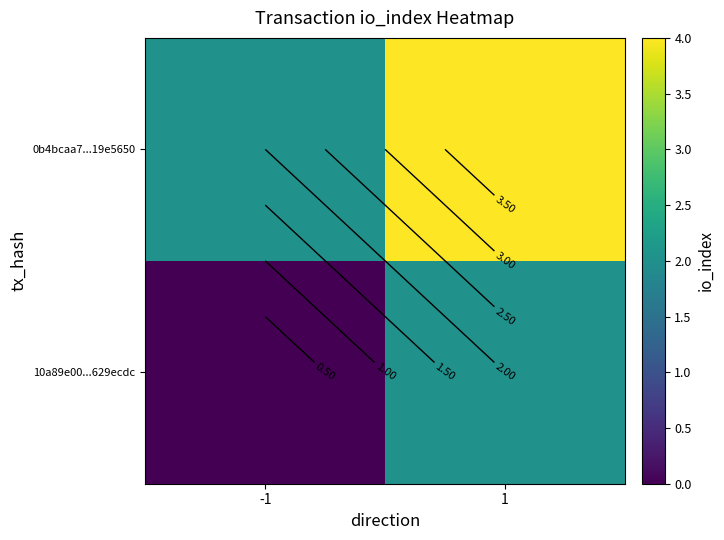

Which series has the largest range (max minus min)?

10a89e00...629ecdc